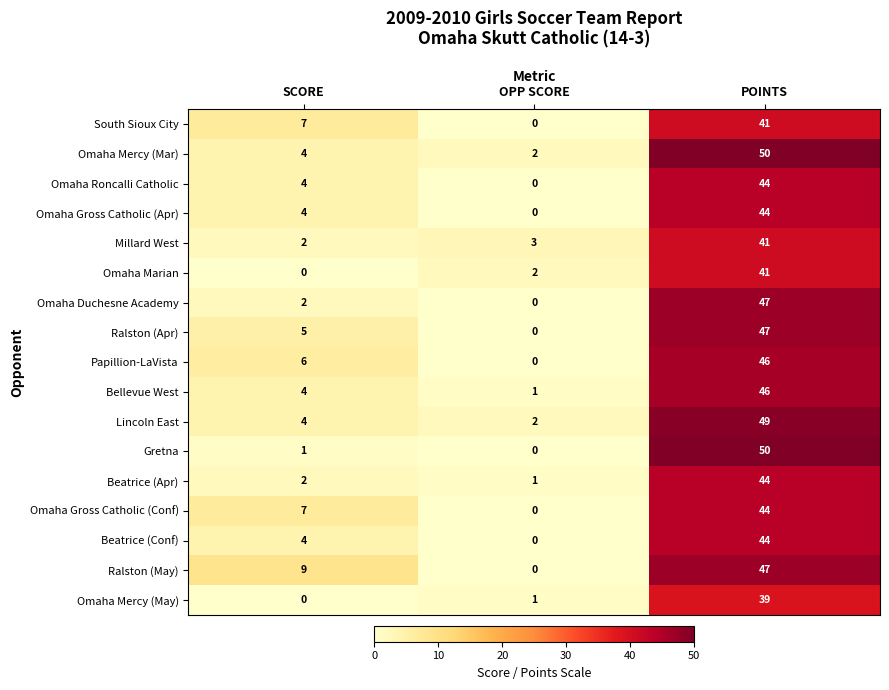

At which category is the sum across all series the highest?

POINTS